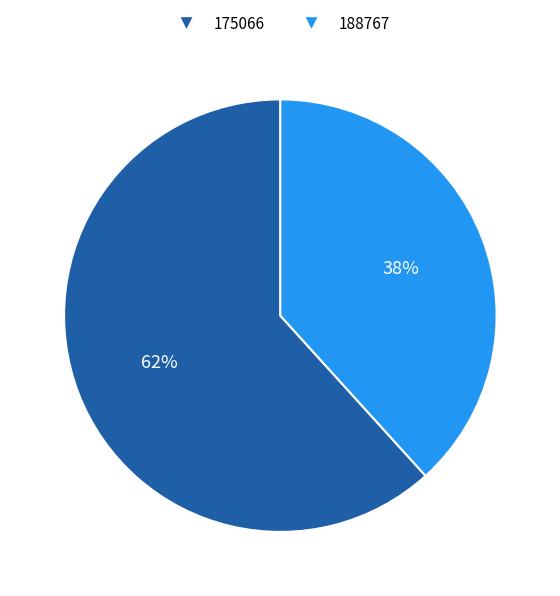

Rank the categories by value from highest to lowest.

175066, 188767